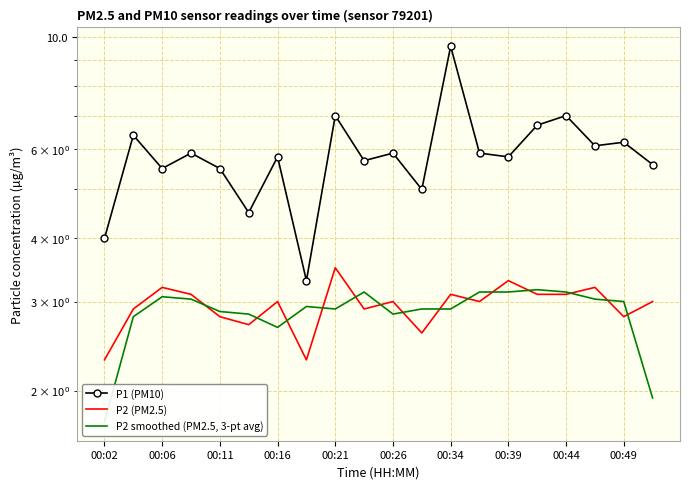

Which category has the lowest value across all series?

00:02